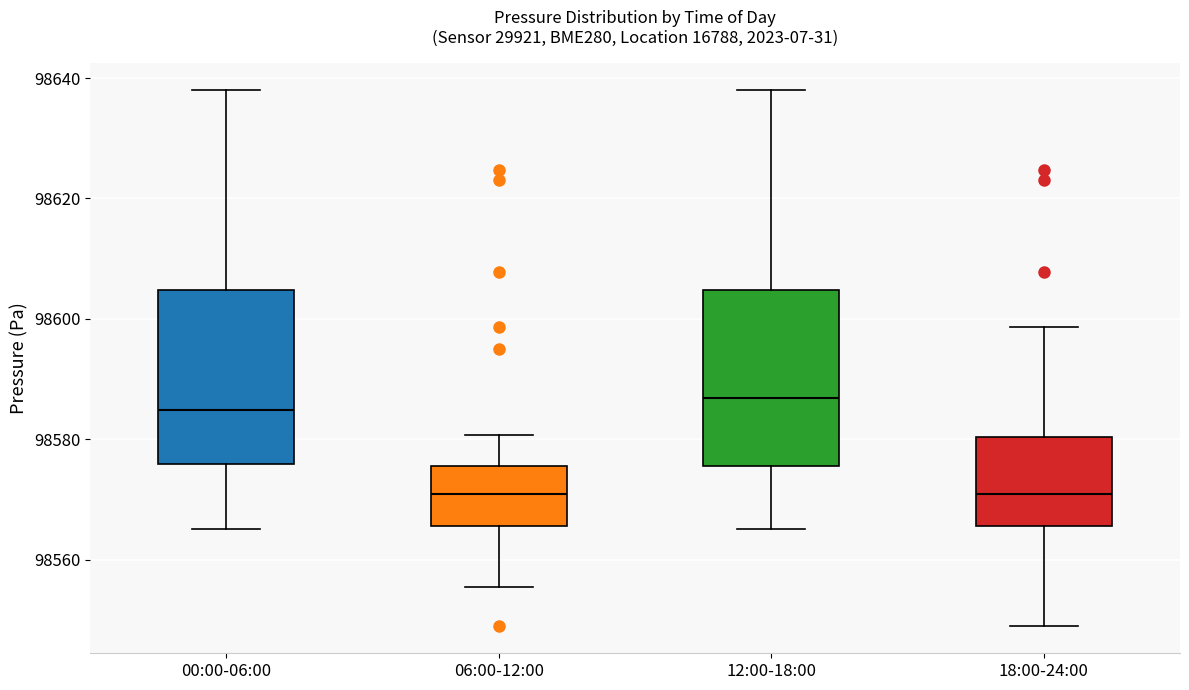

Reading left to right, read every box against the y-axis: the position of its median line, the range the box covers, and the ends of its whiskers. The values are not printed on the chart, so give them approximately, as read against the axis.

00:00-06:00: median 98584, box 98576 to 98604, whiskers 98566 to 98638
06:00-12:00: median 98570, box 98566 to 98576, whiskers 98556 to 98580
12:00-18:00: median 98586, box 98576 to 98604, whiskers 98566 to 98638
18:00-24:00: median 98570, box 98566 to 98580, whiskers 98548 to 98598